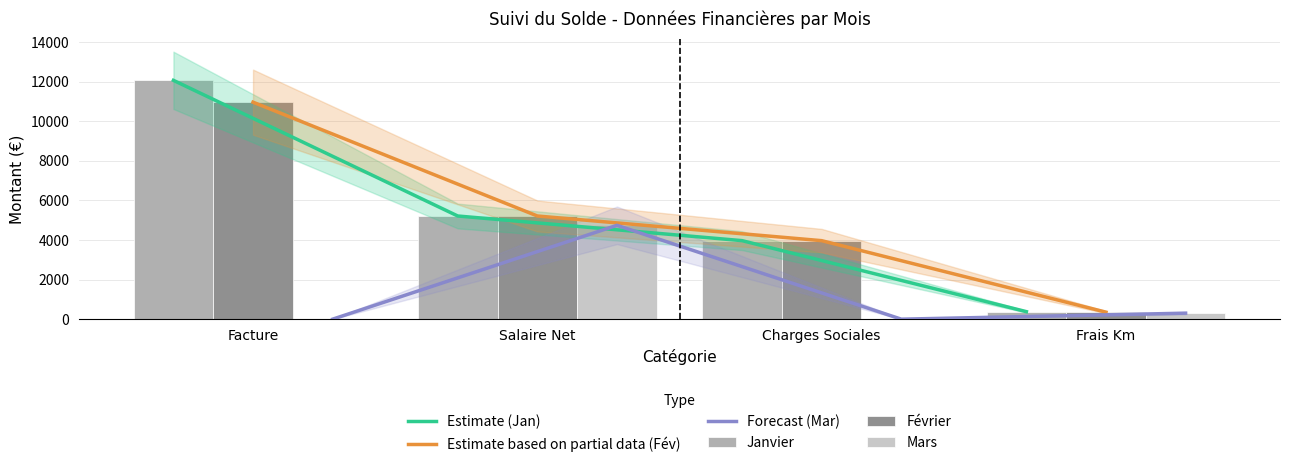

What is the label of the 2nd bar from the left?

Salaire Net